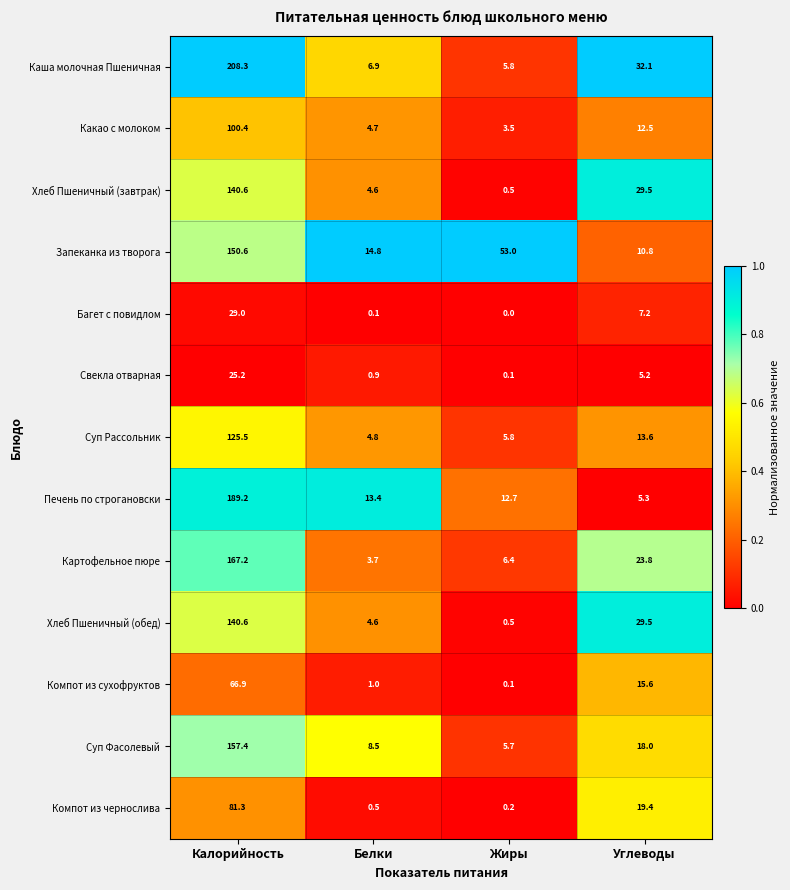

Which series has the largest range (max minus min)?

Каша молочная Пшеничная